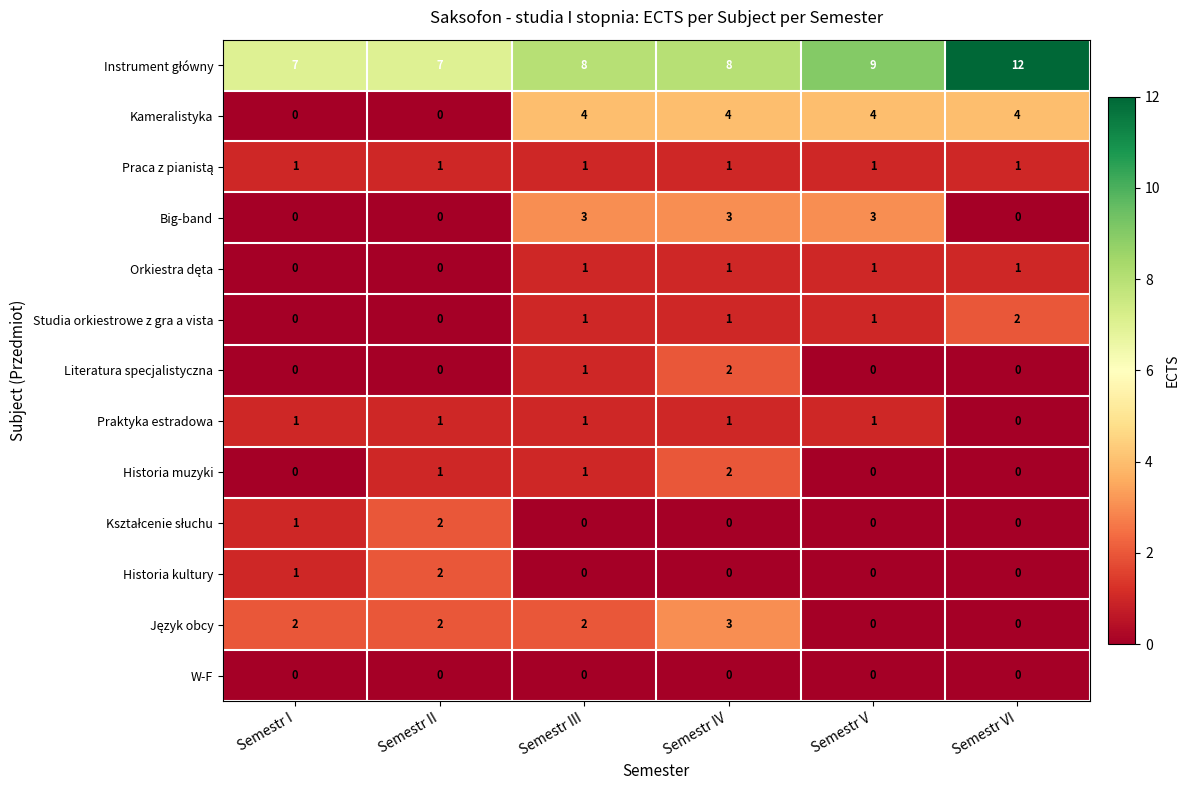

Which category has the highest value in the Literatura specjalistyczna series?

Semestr IV